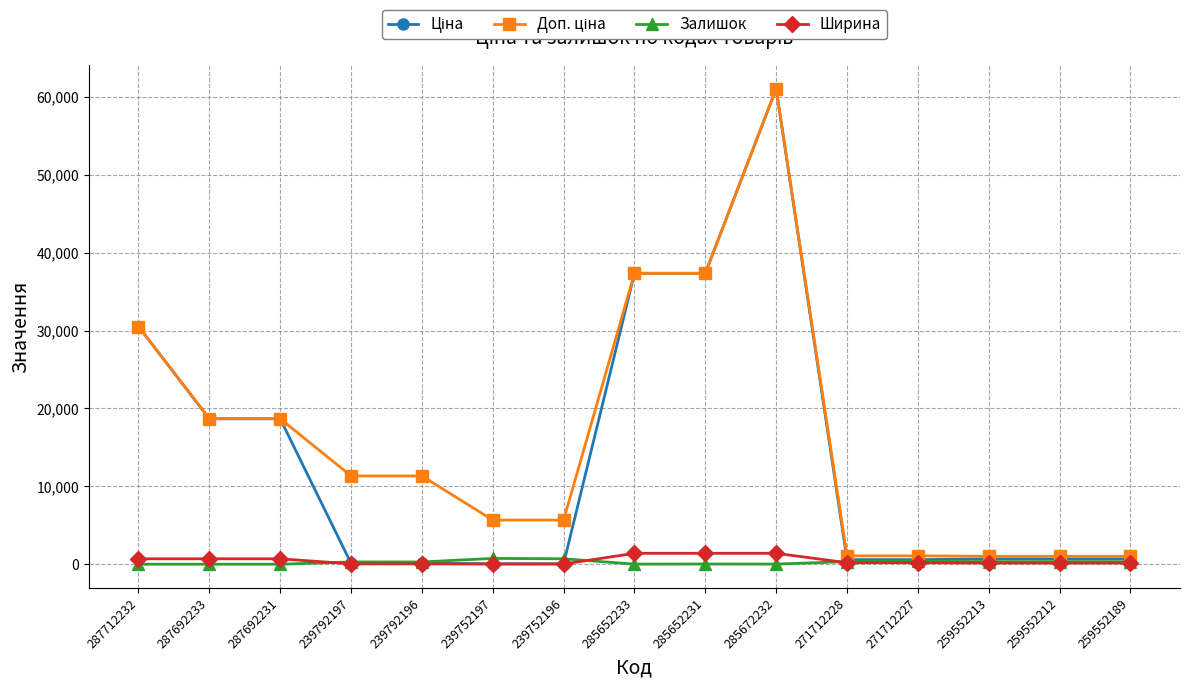

What is the difference between the Ширина values at 239752197 and 285652233?

1378.0